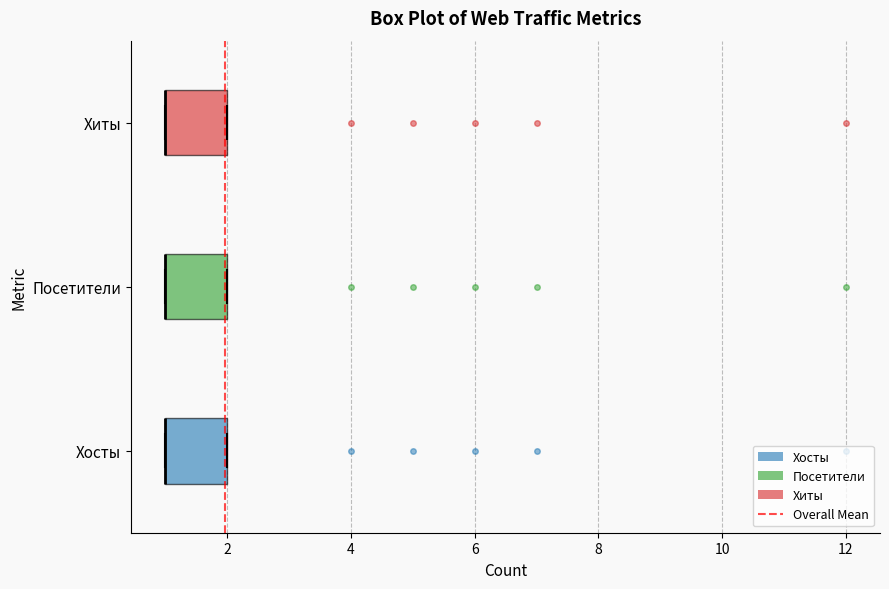

Reading bottom to top, transcribe this box plot: for each box, give where its median line is, the range the box spans, and where its two whiskers end, as read against the x-axis. The values are not printed on the chart, so give them approximately, as read against the axis.

Хосты: median 1 (drawn on the box's left edge), box 1 to 2, whiskers 1 to 2
Посетители: median 1 (drawn on the box's left edge), box 1 to 2, whiskers 1 to 2
Хиты: median 1 (drawn on the box's left edge), box 1 to 2, whiskers 1 to 2